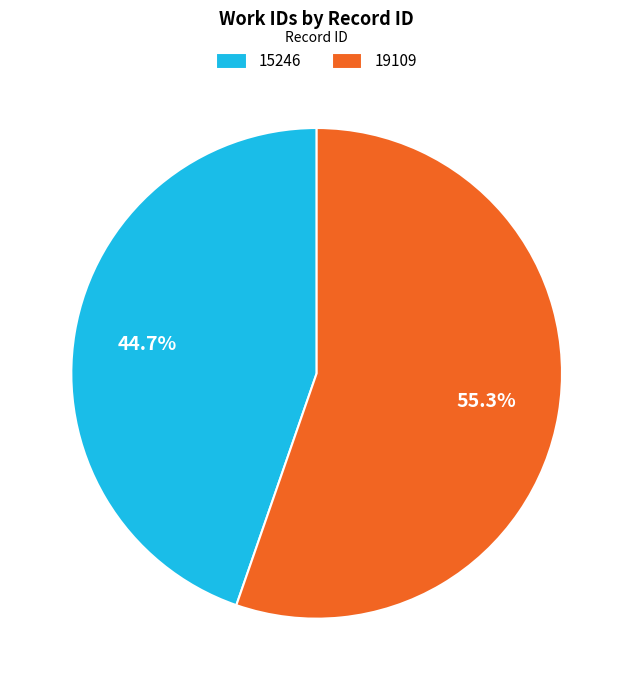

To the nearest percent, what percentage of the pie is 15246?

45%